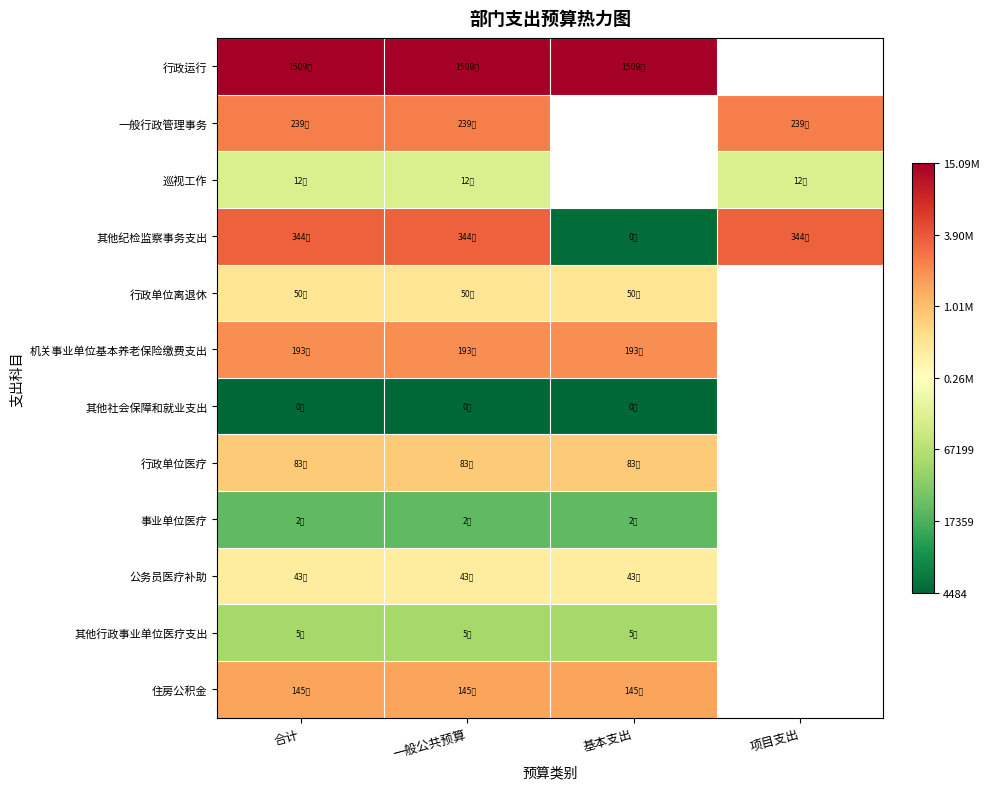

At which category does the chart reach its peak across all series?

合计